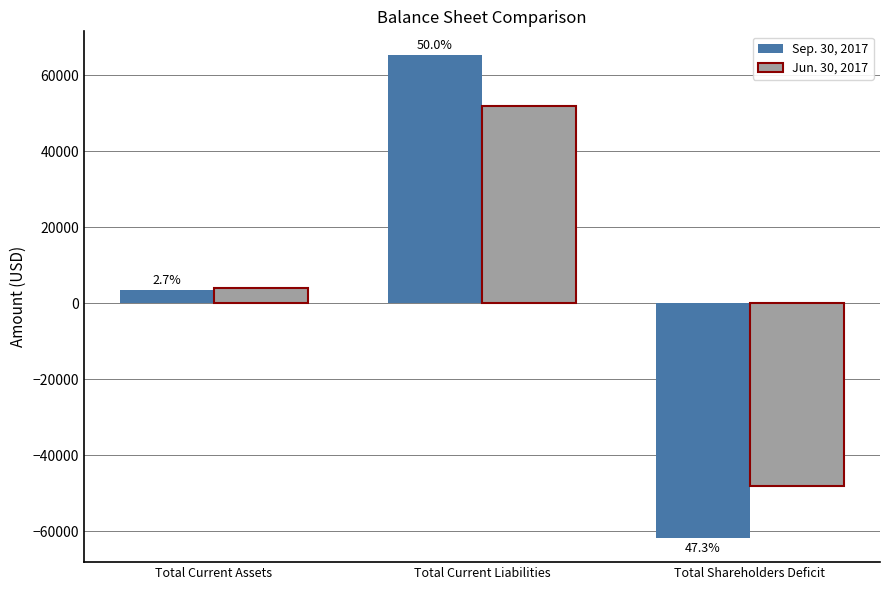

Count the Sep. 30, 2017 values in the range -61772 to 65252.

3